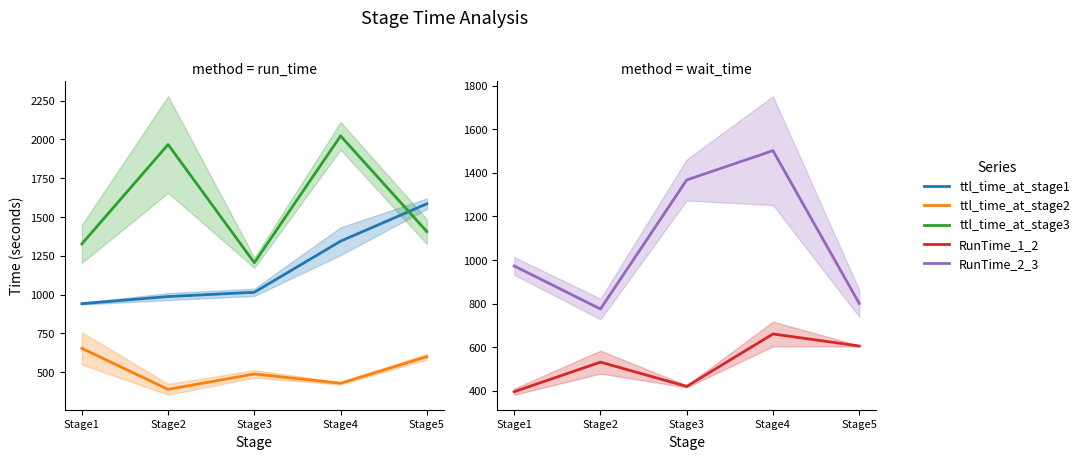

Reading right to left, transcribe all the data shown in this chart.

ttl_time_at_stage1: Stage5=1585.7	Stage4=1344.7	Stage3=1015.3	Stage2=987.7	Stage1=942.0
ttl_time_at_stage2: Stage5=600.3	Stage4=429.0	Stage3=489.0	Stage2=389.7	Stage1=654.0
ttl_time_at_stage3: Stage5=1406.3	Stage4=2023.0	Stage3=1205.7	Stage2=1967.3	Stage1=1327.0
RunTime_1_2: Stage5=605.0	Stage4=660.3	Stage3=419.7	Stage2=531.0	Stage1=395.3
RunTime_2_3: Stage5=800.7	Stage4=1502.0	Stage3=1367.7	Stage2=775.0	Stage1=972.7